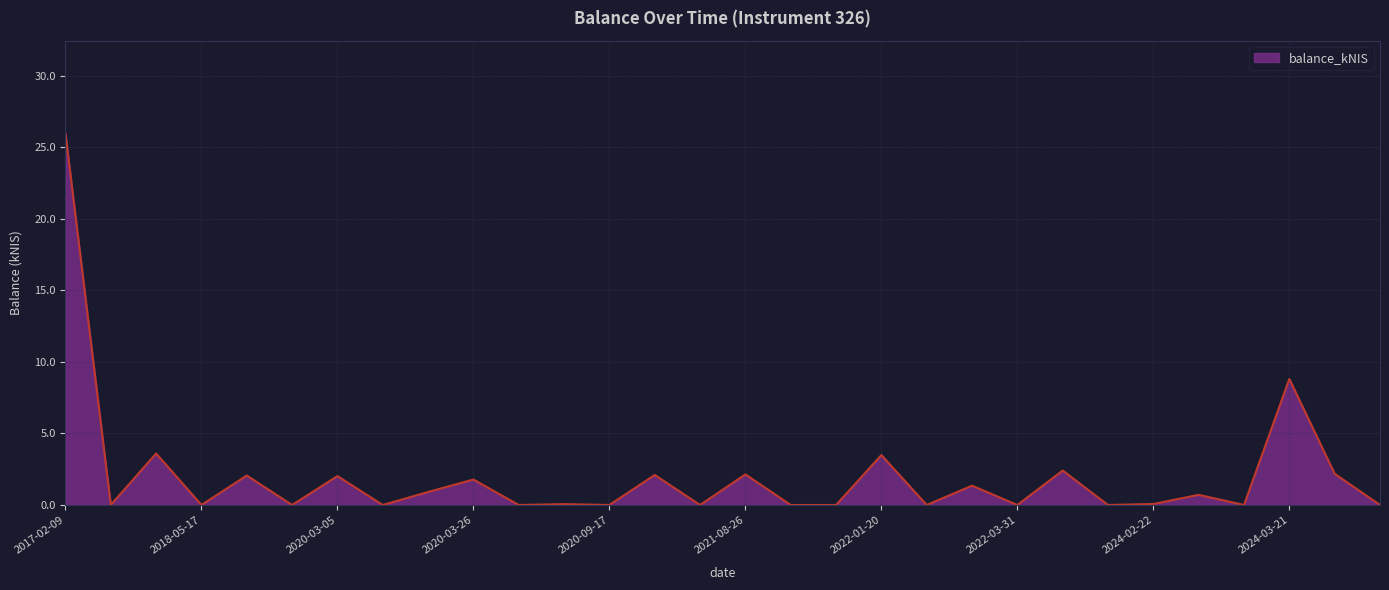

What is the difference between the maximum and minimum values?

26.0